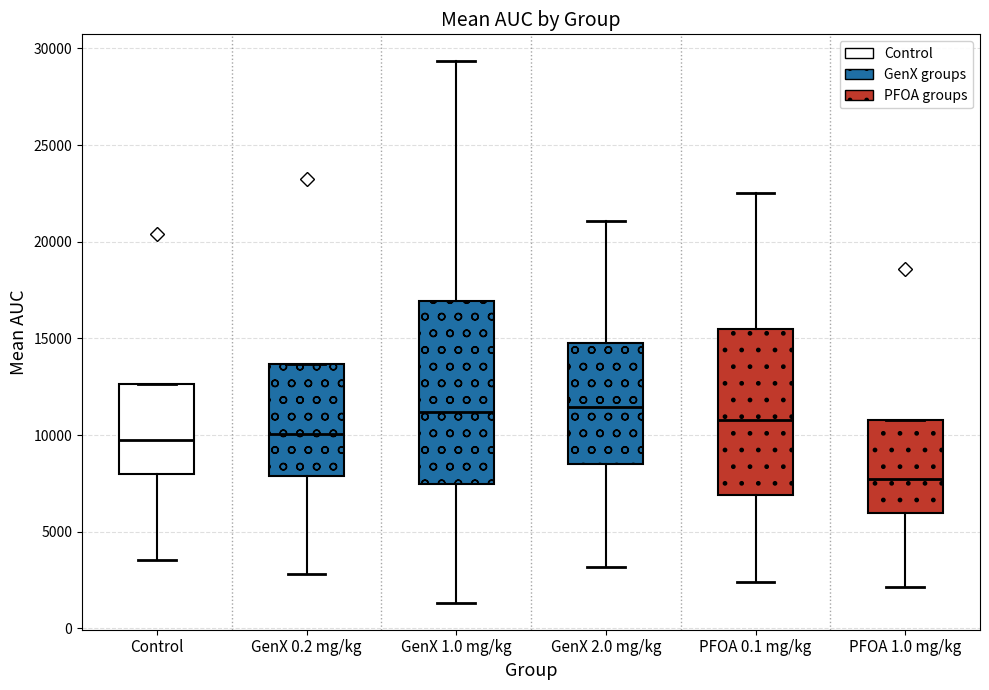

Reading left to right, read every box against the y-axis: the position of its median line, the range the box covers, and the ends of its whiskers. The values are not printed on the chart, so give them approximately, as read against the axis.

Control: median 10000, box 8000 to 12500, whiskers 3500 to 12500
GenX 0.2 mg/kg: median 10000, box 8000 to 13500, whiskers 3000 to 13500
GenX 1.0 mg/kg: median 11000, box 7500 to 17000, whiskers 1500 to 29500
GenX 2.0 mg/kg: median 11500, box 8500 to 15000, whiskers 3000 to 21000
PFOA 0.1 mg/kg: median 11000, box 7000 to 15500, whiskers 2500 to 22500
PFOA 1.0 mg/kg: median 7500, box 6000 to 11000, whiskers 2000 to 11000